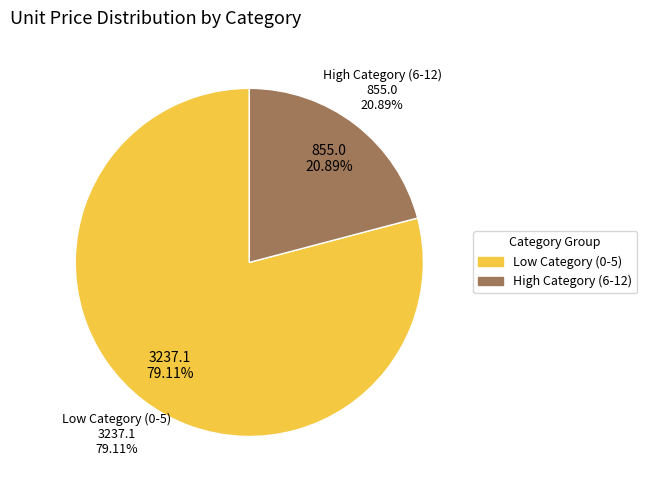

The 8 slice represents 7% of the pie. True or false?

False